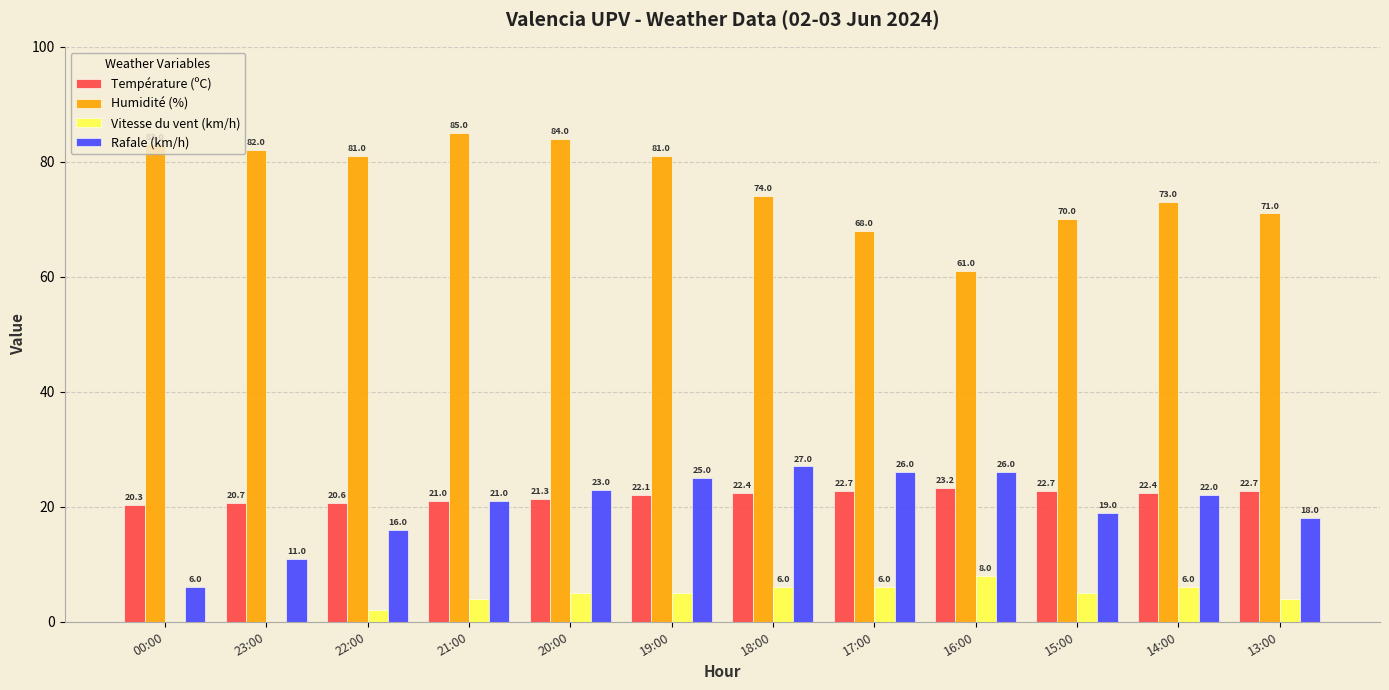

Which category has the highest value across all series?

21:00